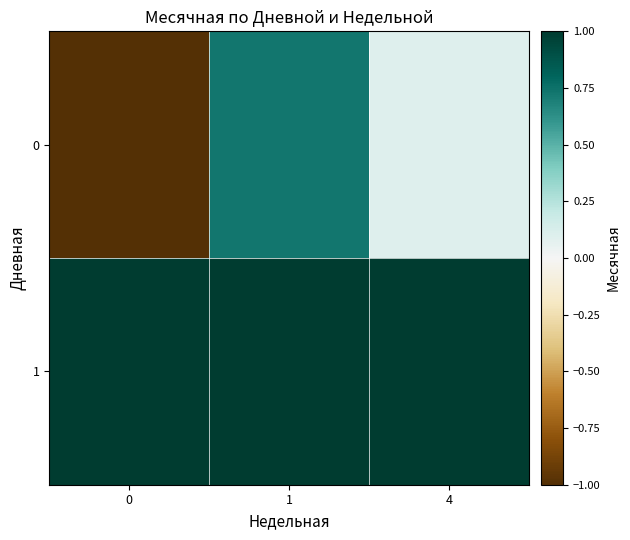

Reading left to right, extract all data points from this chart.

0: 0=-1.0	1=0.7	4=0.1
1: 0=1.0	1=1.0	4=1.0